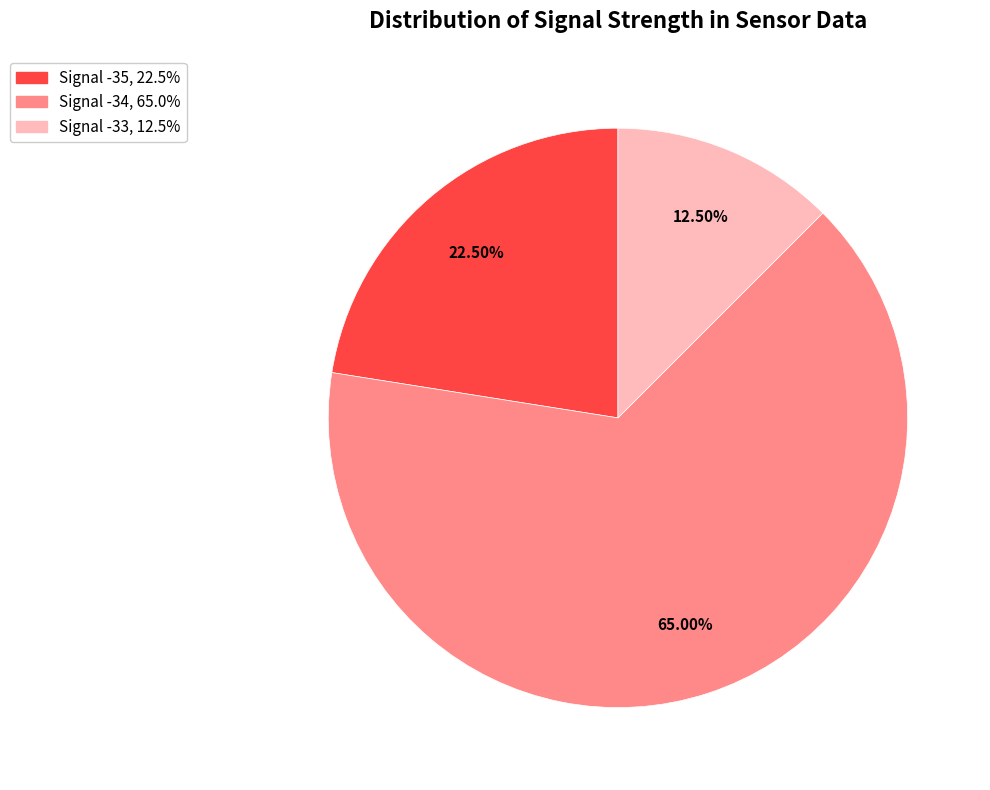

What is the majority slice?

-34